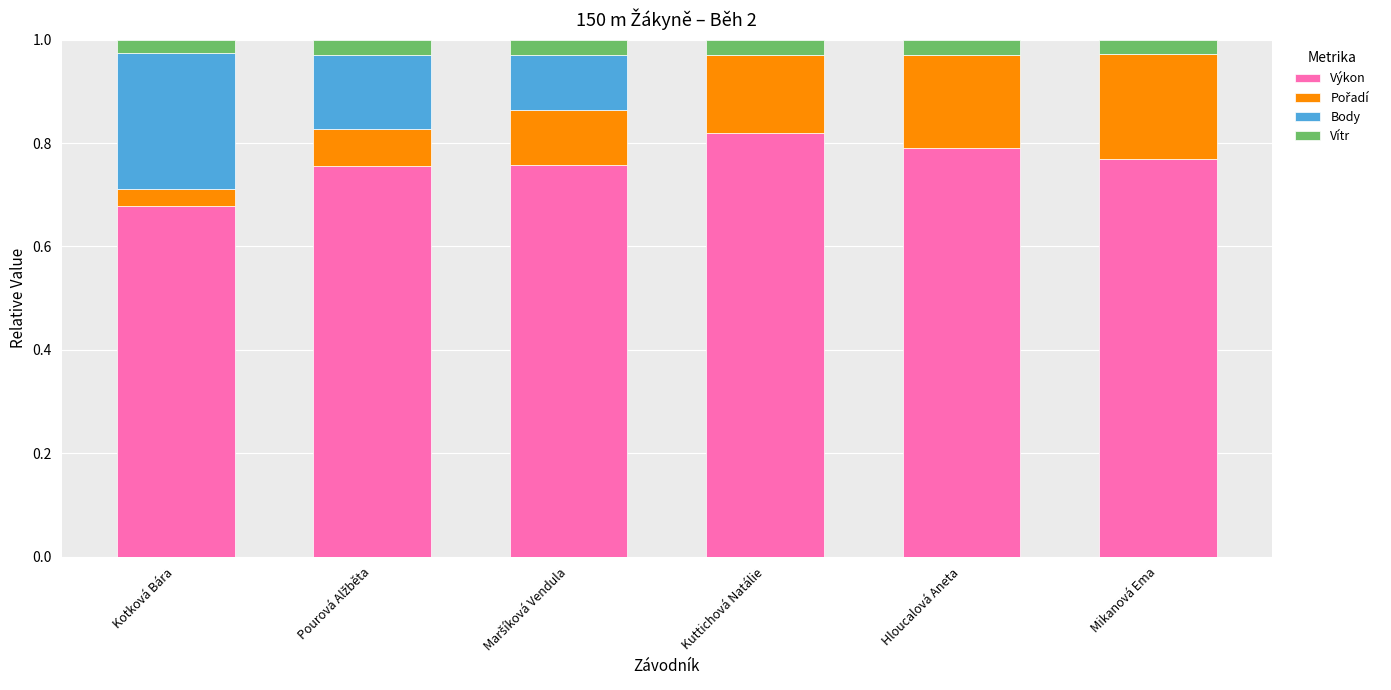

What is the total value across all series at Hloucalová Aneta?

1.0